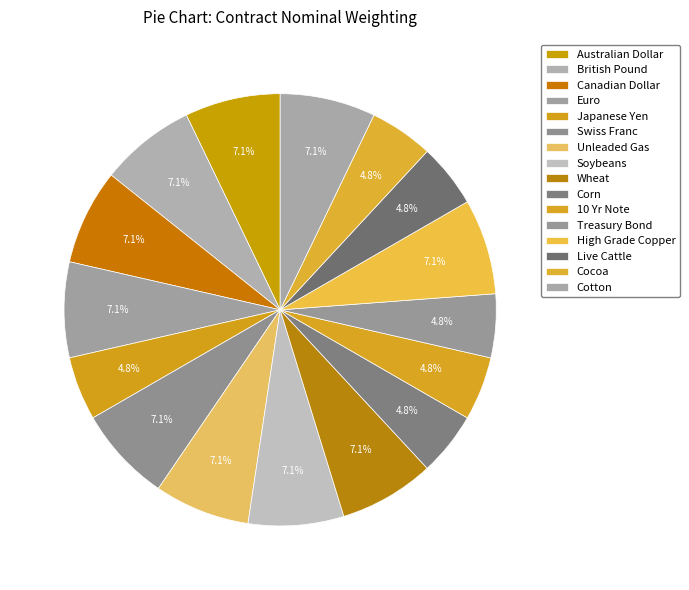

Count the number of slices in the pie.

16